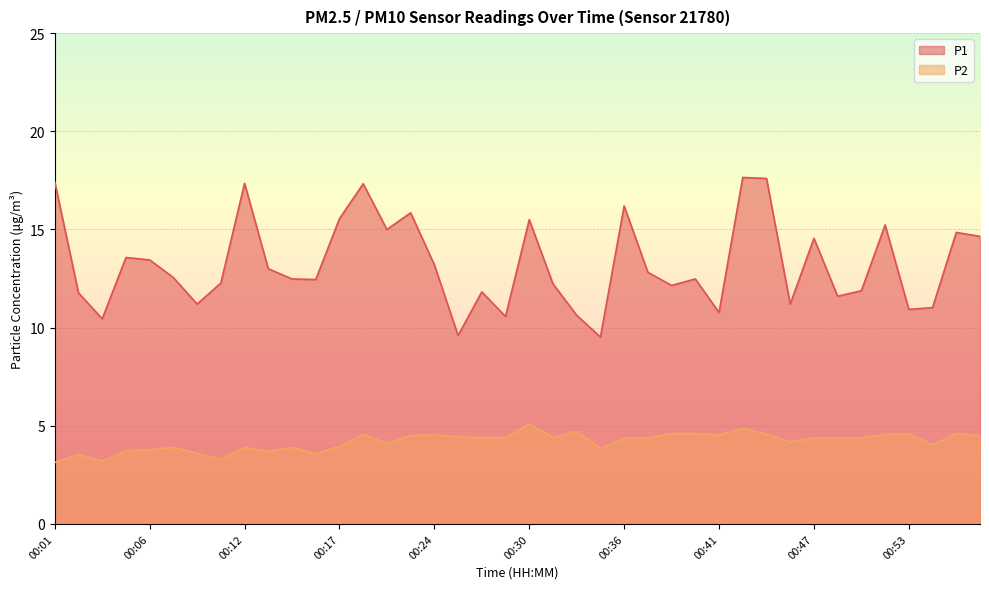

Which series has the largest range (max minus min)?

P1